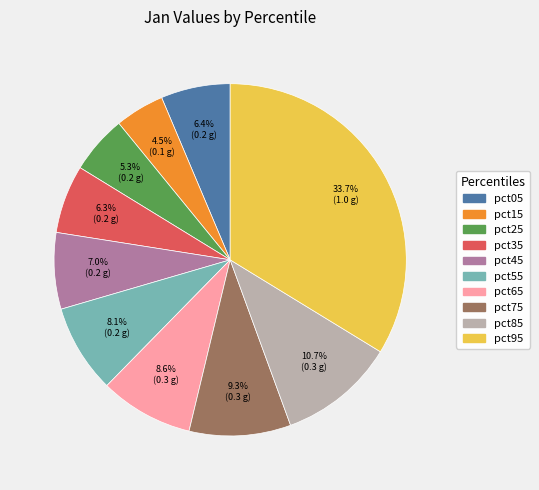

Which has a higher value, pct75 or pct85?

pct85